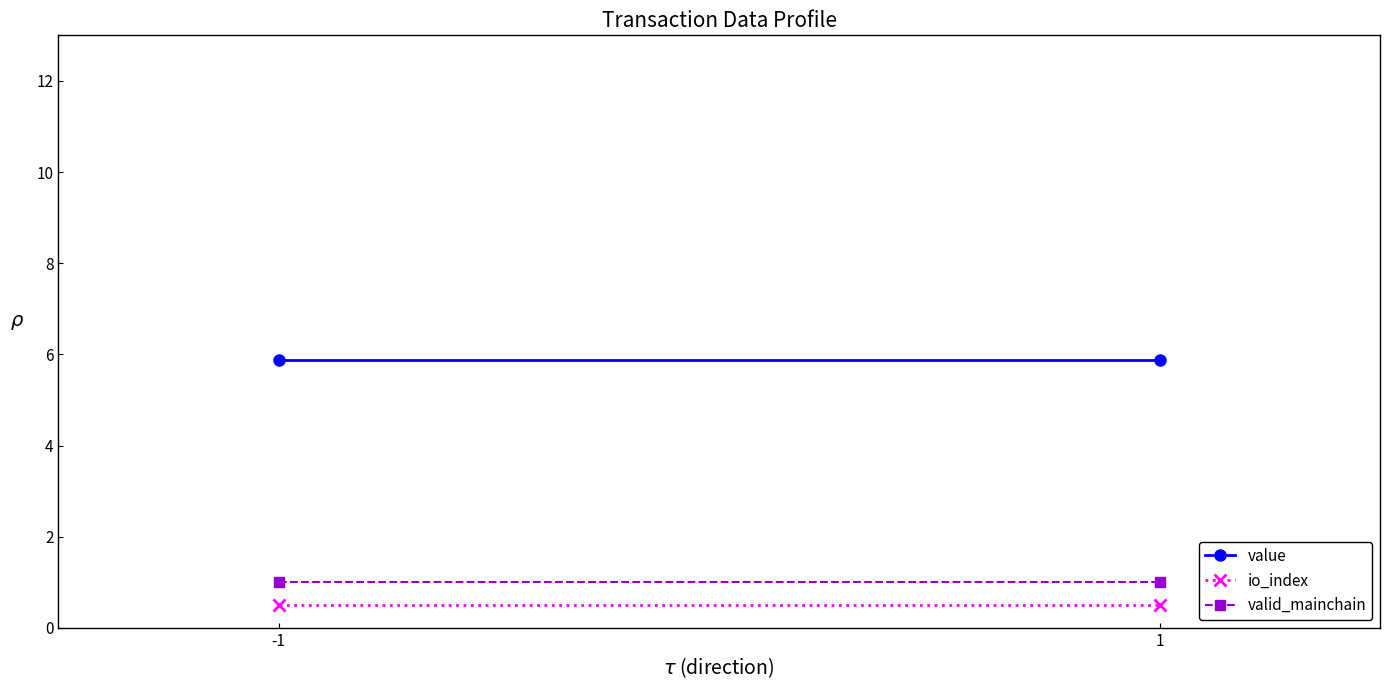

What is the sum of all io_index values?

1.0